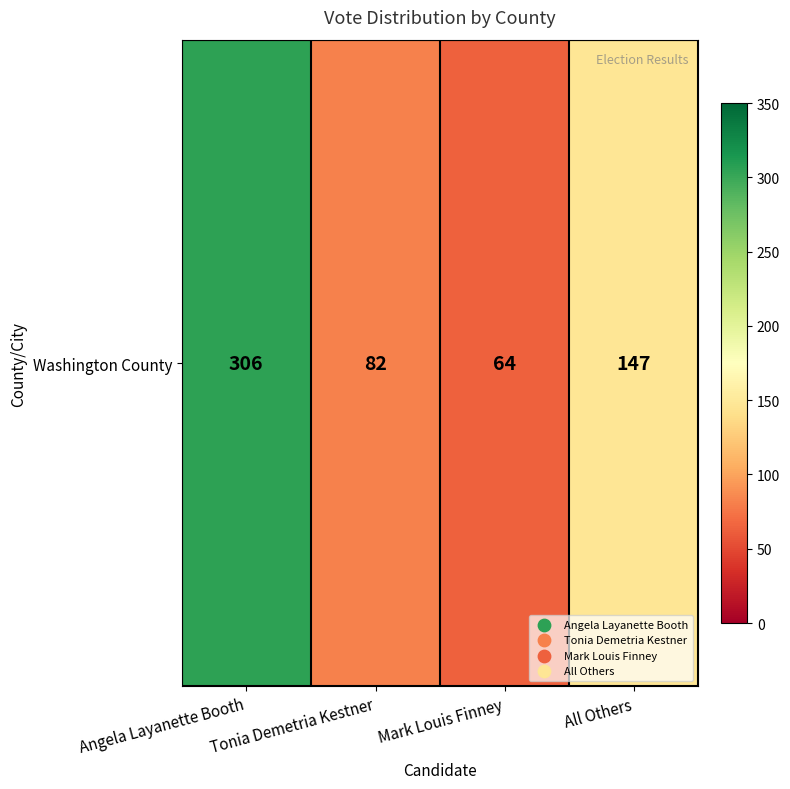

What is the smallest value displayed?

64